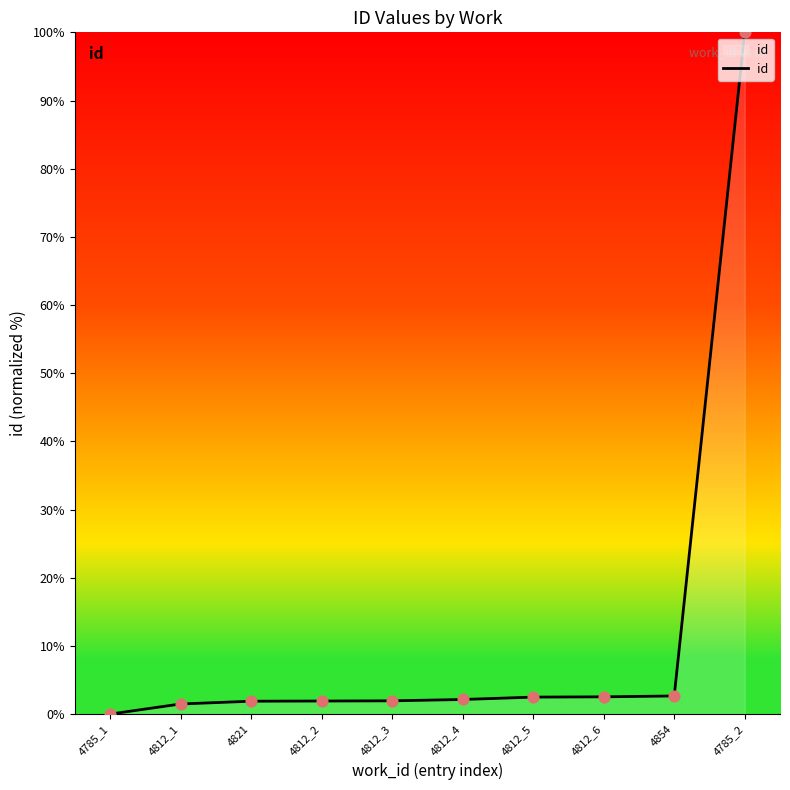

Between 4812_3 and 4785_1, which is larger?

4812_3